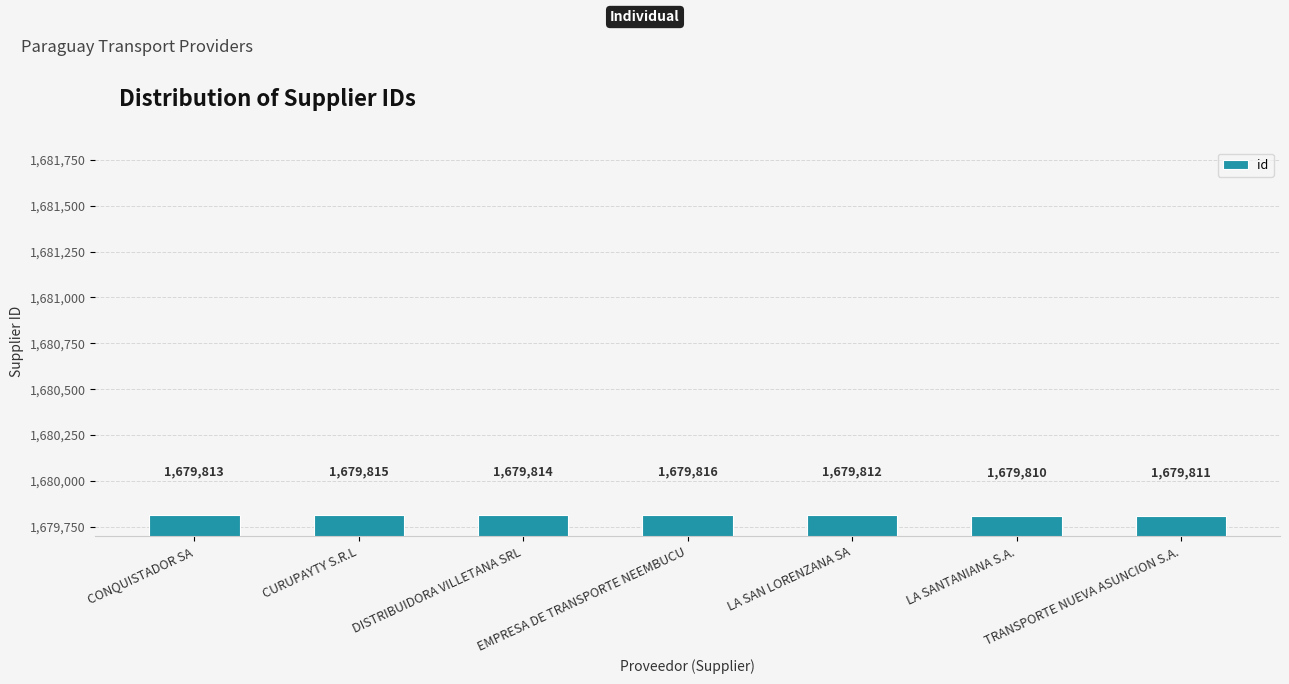

What is the smallest value displayed?

1679810